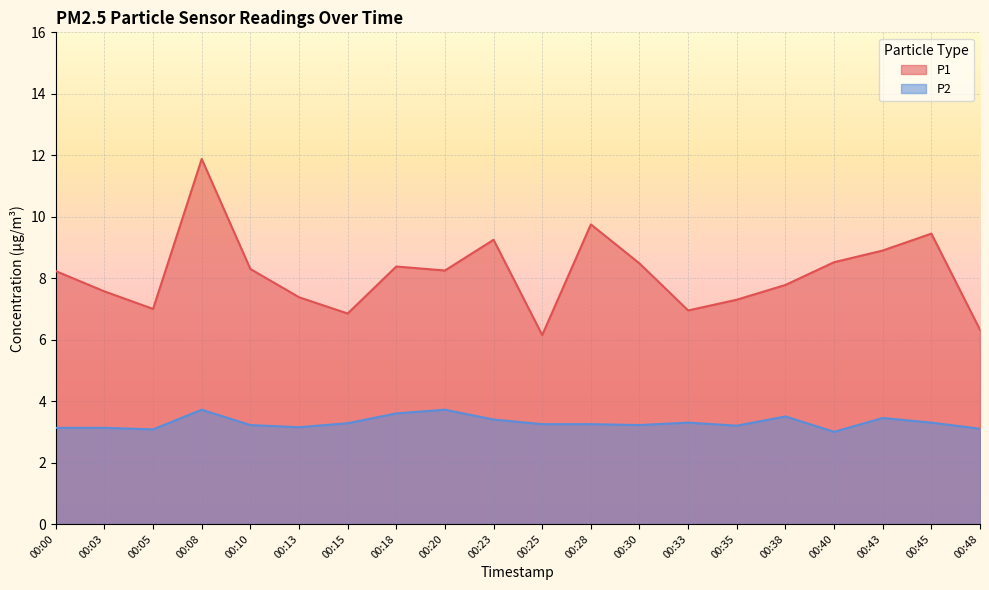

Where does the P1 series first go above 8?

00:00